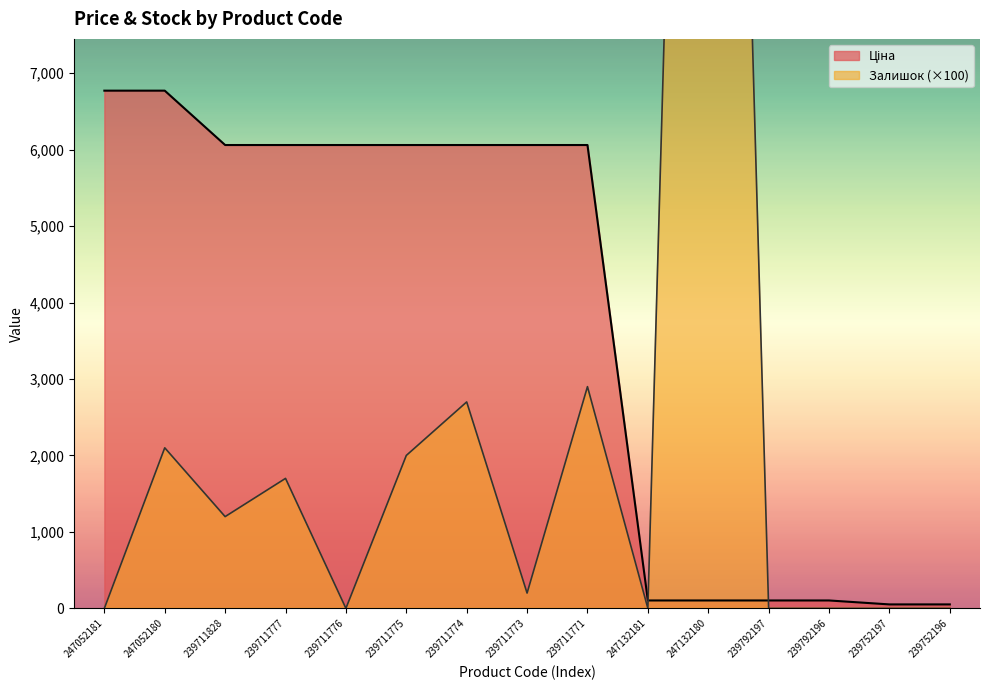

Is it true that Залишок equals -17531.5 at 247132181?

False